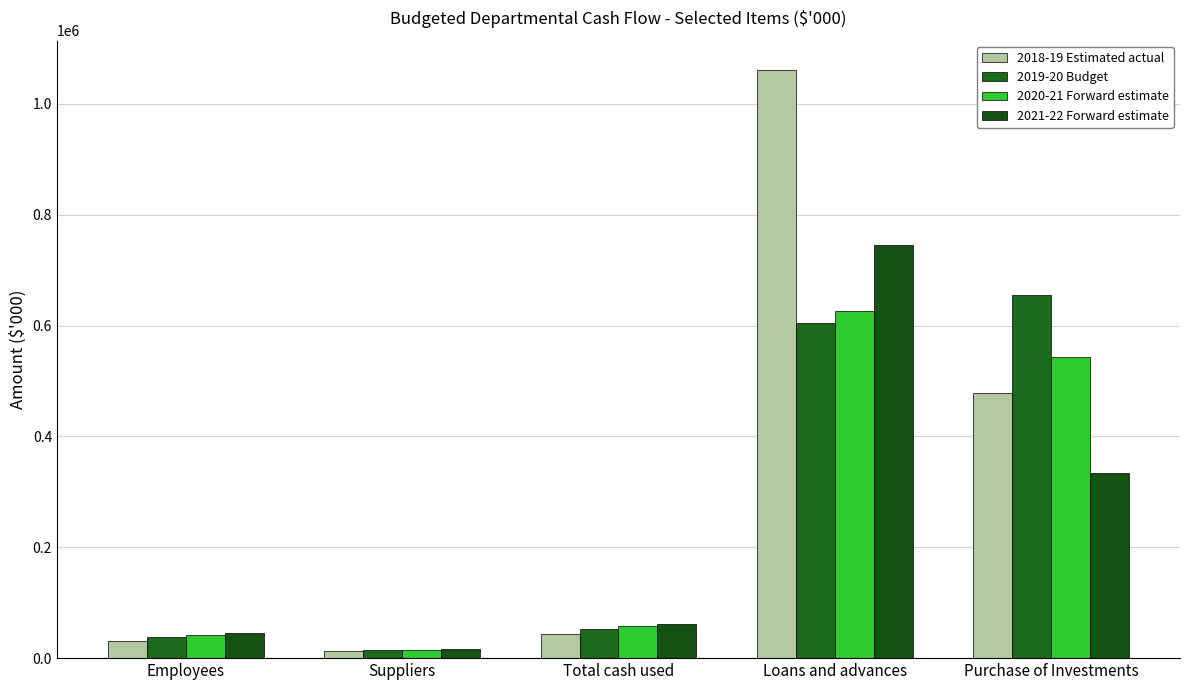

What position from the left is Suppliers?

2